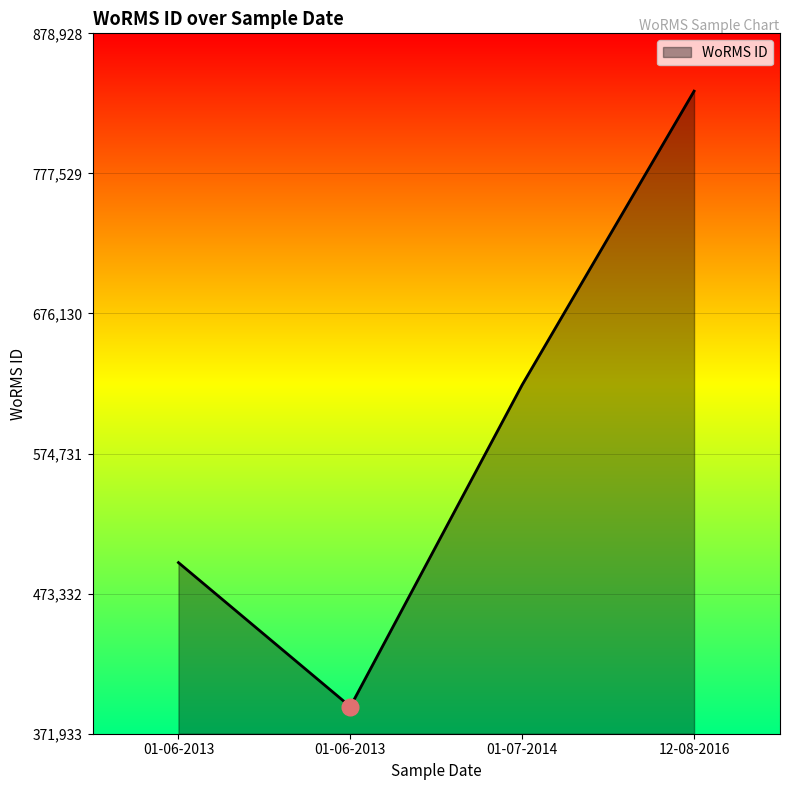

At which label does the data first exceed 624513?

12-08-2016